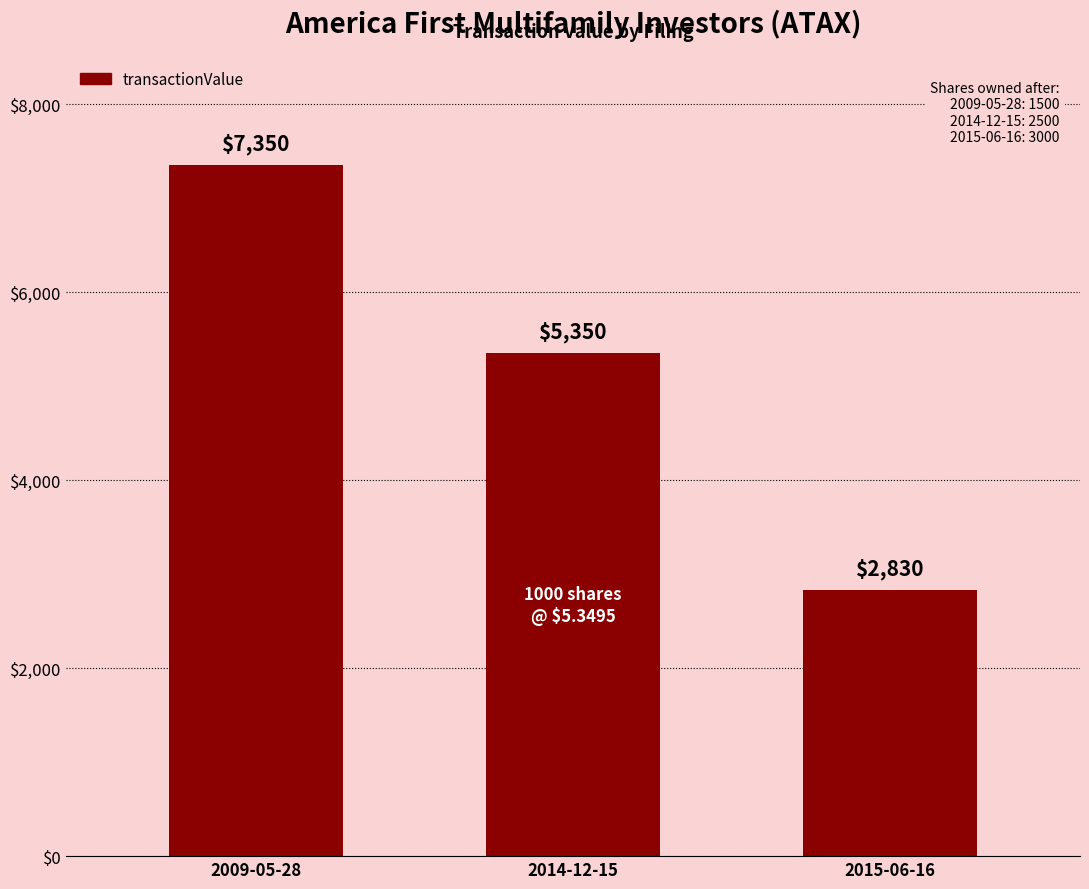

What is the ratio of the value at 2014-12-15 to the value at 2009-05-28?

0.7